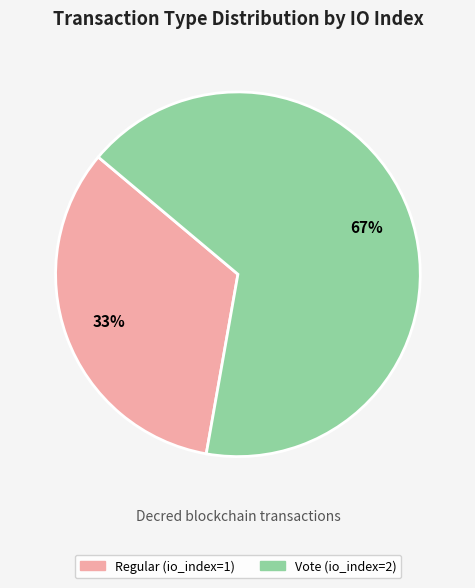

Which category has the biggest portion of the pie?

Vote (io_index=2)